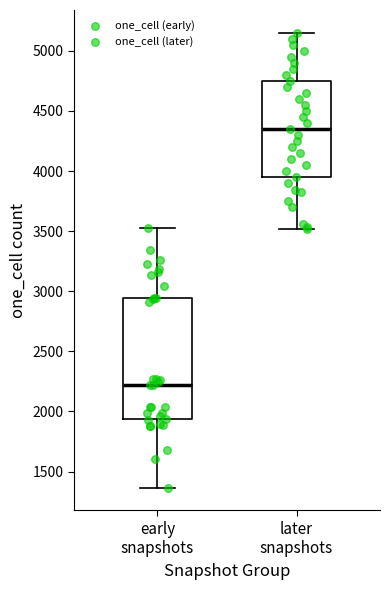

Reading left to right, transcribe this box plot: for each box, give where its median line is, the range the box spans, and where its two whiskers end, as read against the y-axis. The values are not printed on the chart, so give them approximately, as read against the axis.

early snapshots: median 2200, box 1950 to 2950, whiskers 1350 to 3550
later snapshots: median 4350, box 3950 to 4750, whiskers 3500 to 5150